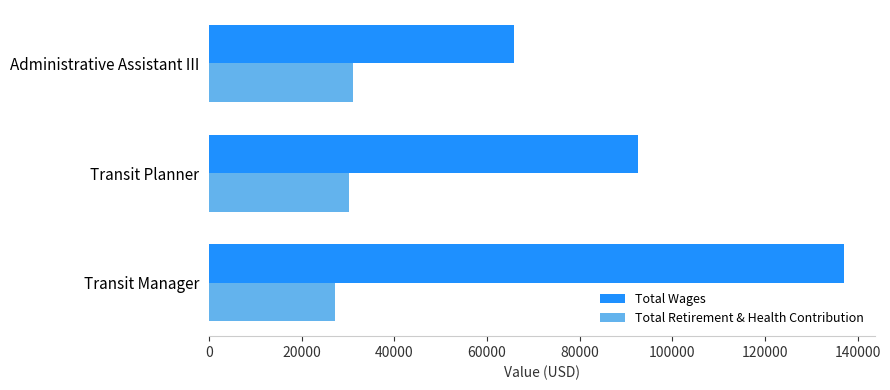

What is the difference between the maximum and minimum values in the Total Retirement & Health Contribution series?

3970